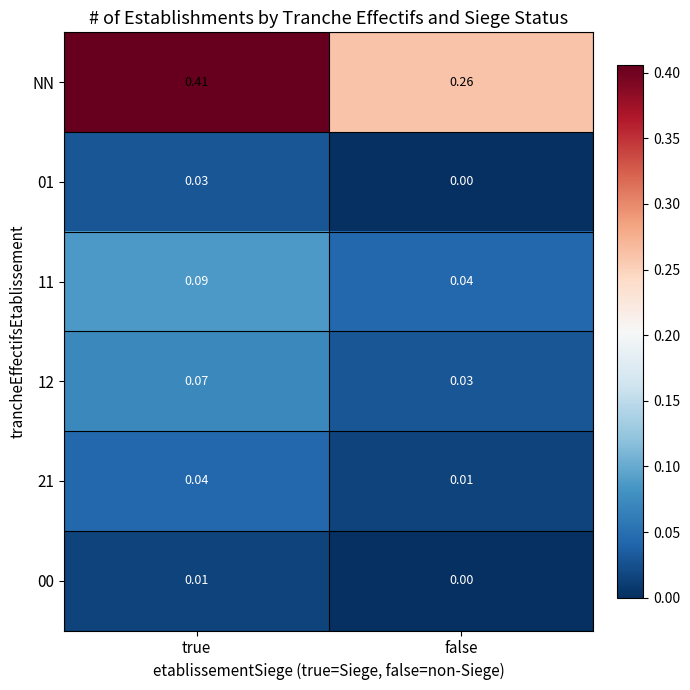

Rank the categories by 01 value from lowest to highest.

false, true